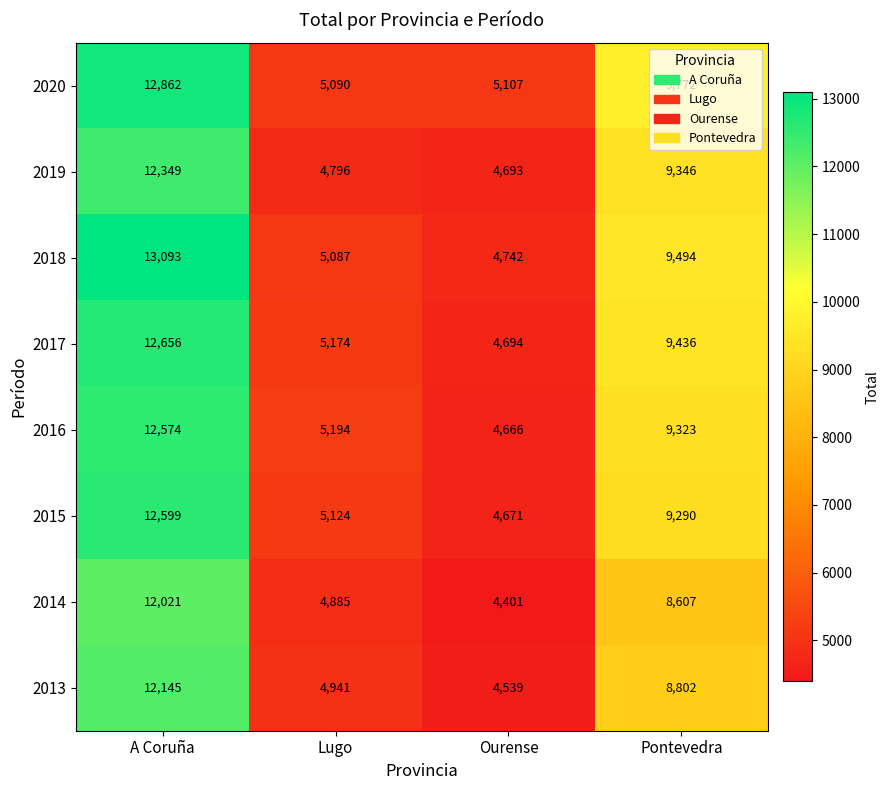

The value of 2019 at A Coruña is 12349. True or false?

True